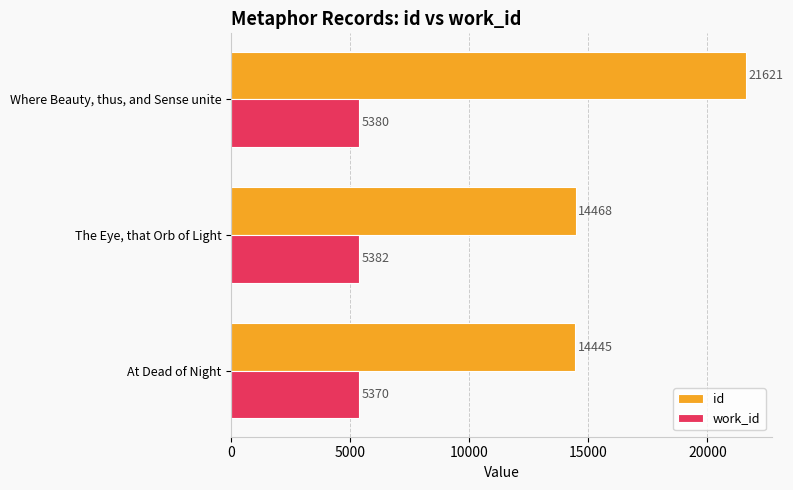

What is the total value across all series at Where Beauty, thus, and Sense unite?

27001